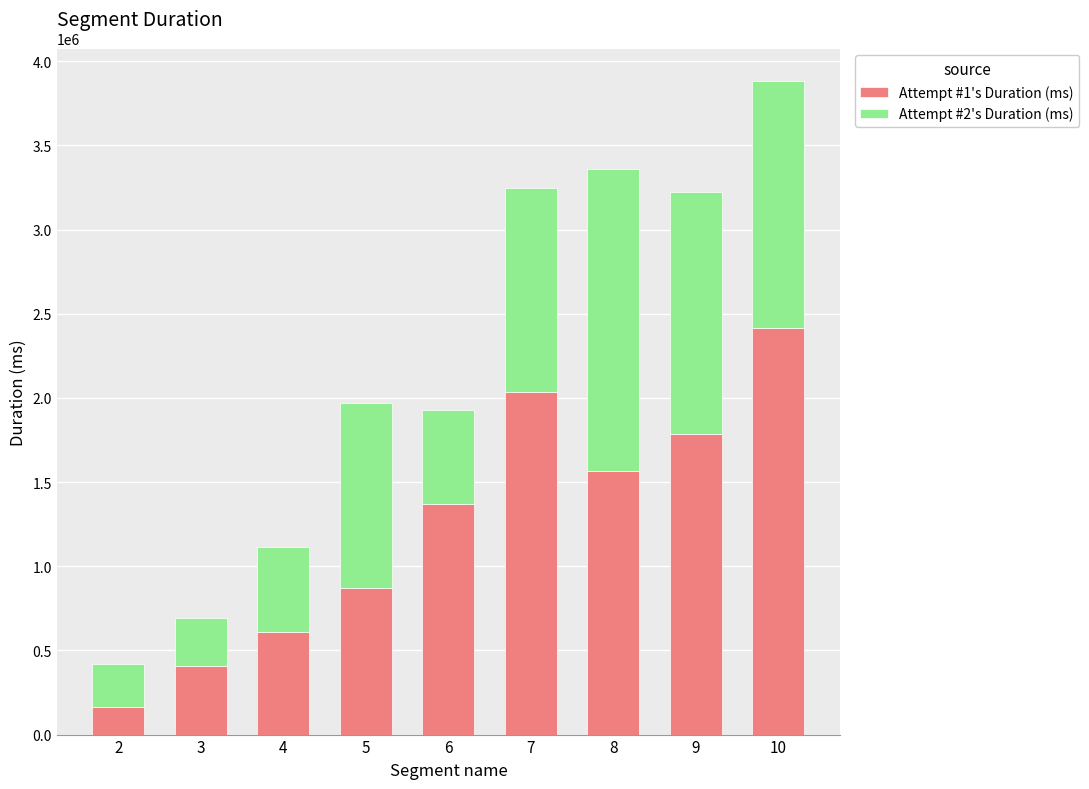

List the labels in order of Attempt #1's Duration (ms) value, smallest first.

2, 3, 4, 5, 6, 8, 9, 7, 10